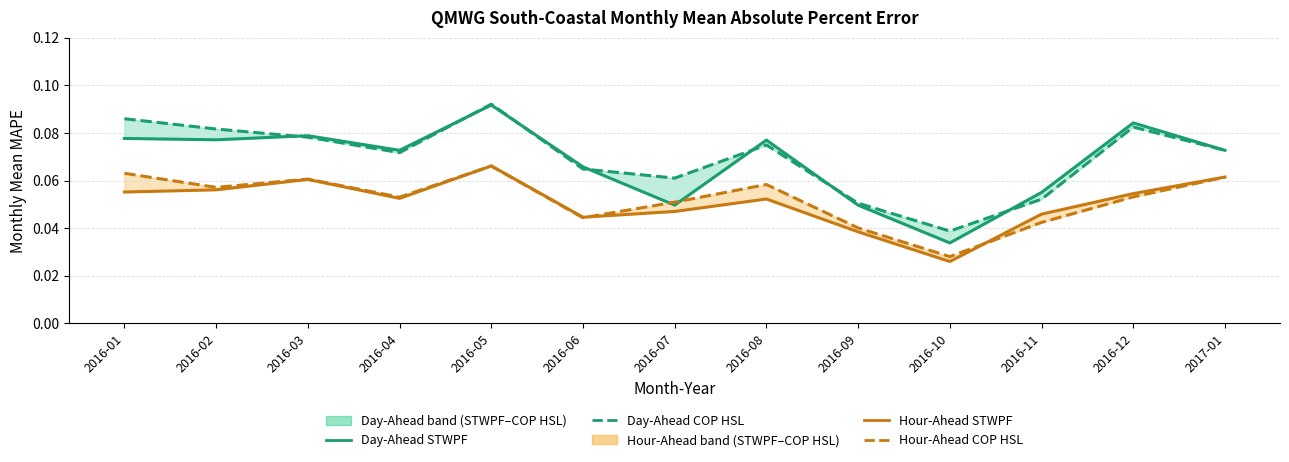

At how many categories does at least one series exceed 0?

13